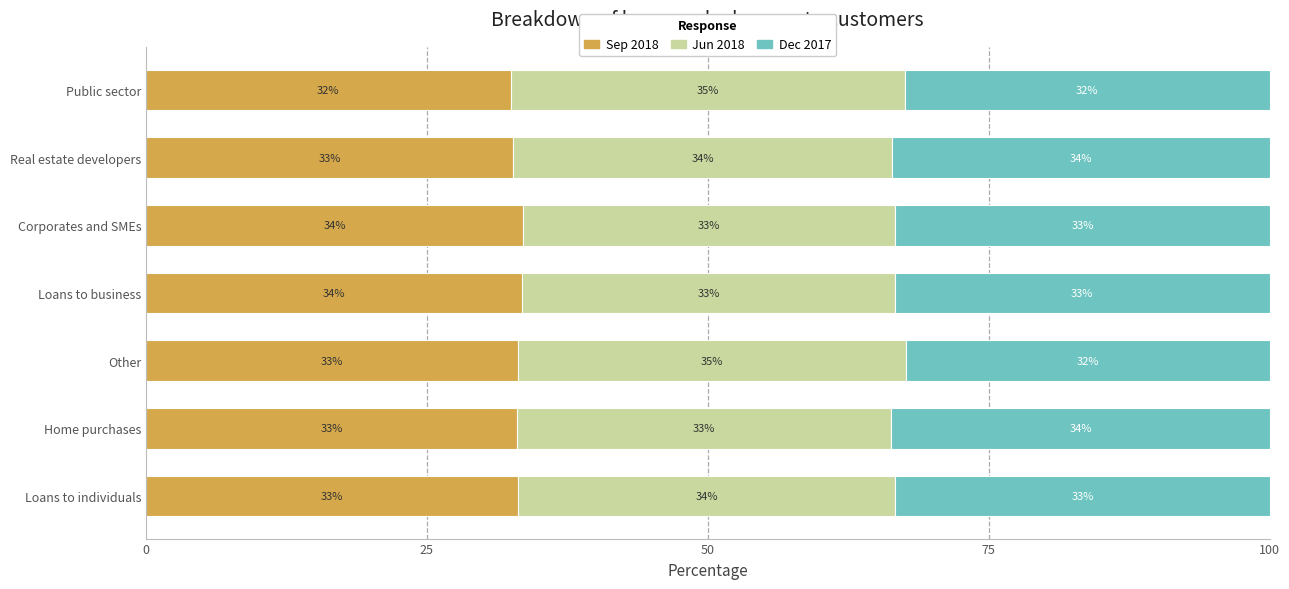

What is the highest value of the Sep 2018 series?

33.6